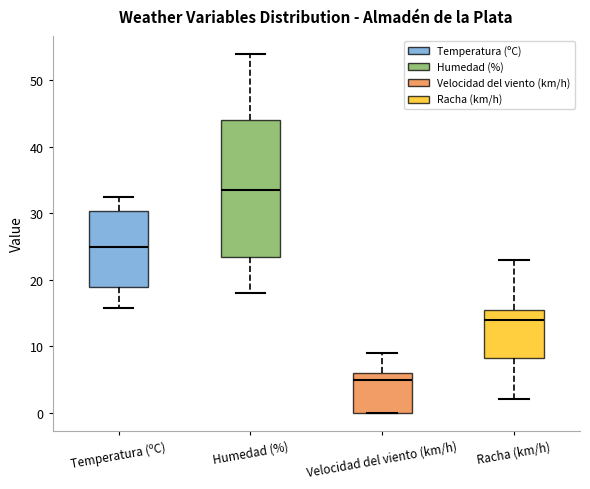

Which box's median line is the highest?

Humedad (%)